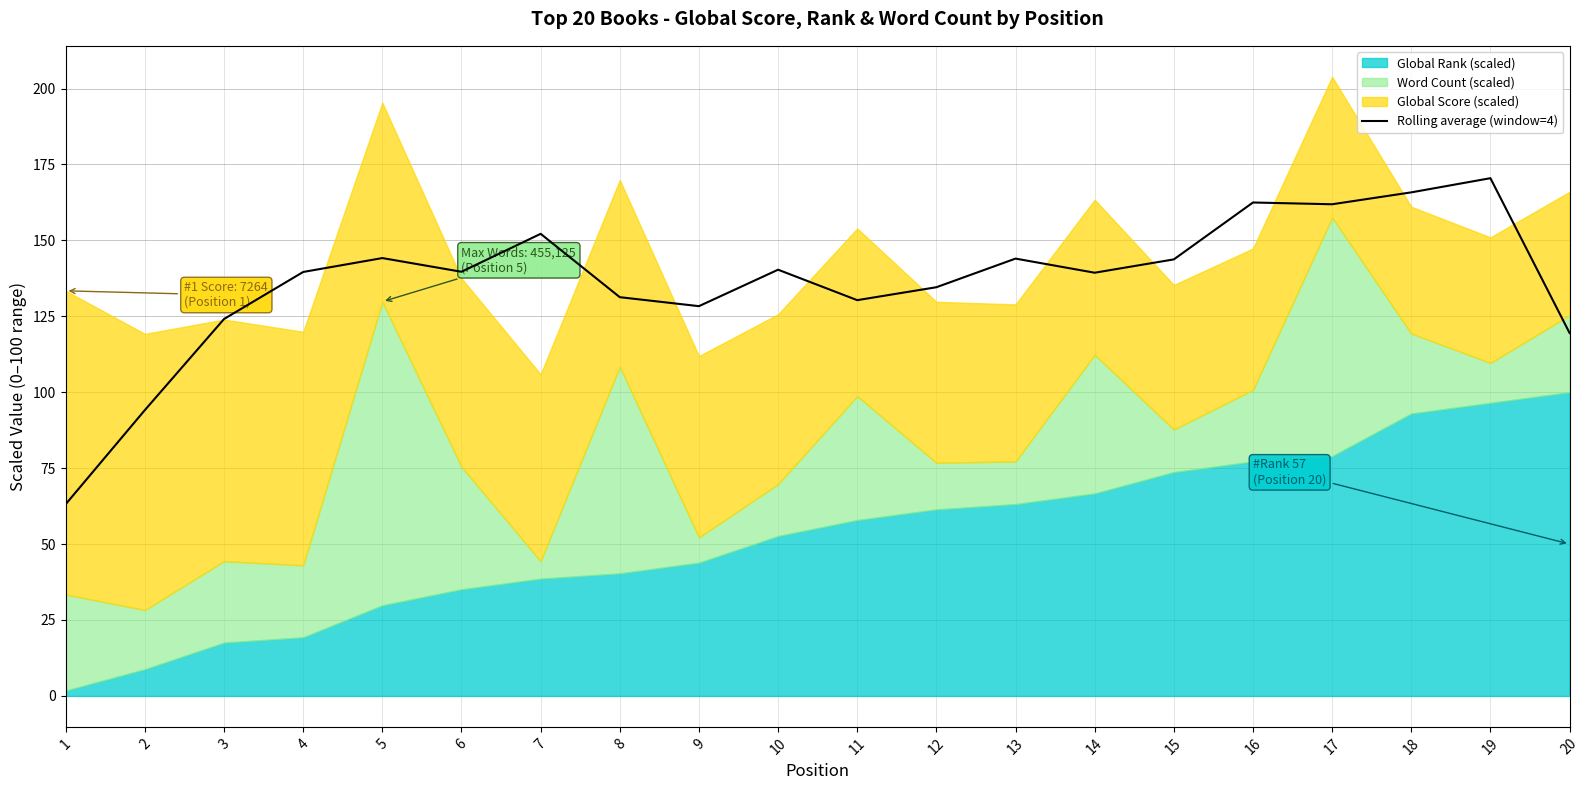

Reading right to left, extract all data points from this chart.

20=119.5	19=170.5	18=165.8	17=161.9	16=162.5	15=143.7	14=139.4	13=144.0	12=134.6	11=130.3	10=140.4	9=128.3	8=131.3	7=152.2	6=139.7	5=144.2	4=139.6	3=124.1	2=94.1	1=63.2